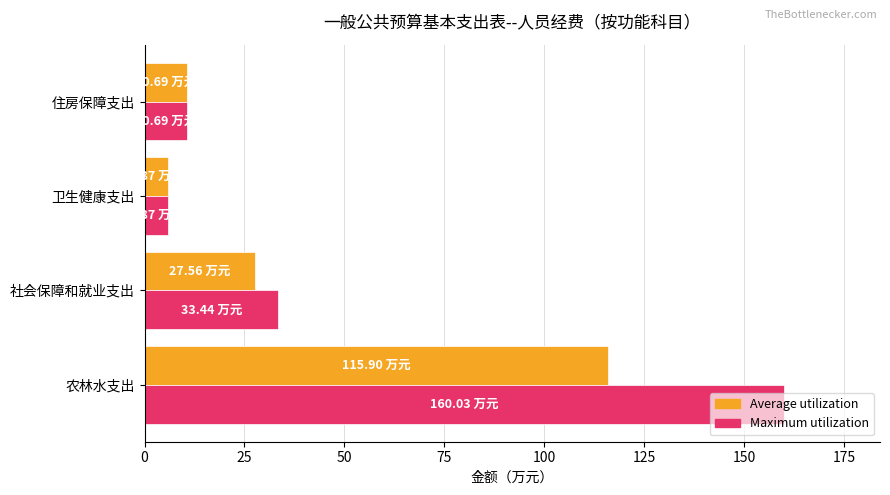

List the labels in order of Maximum utilization value, smallest first.

卫生健康支出, 住房保障支出, 社会保障和就业支出, 农林水支出